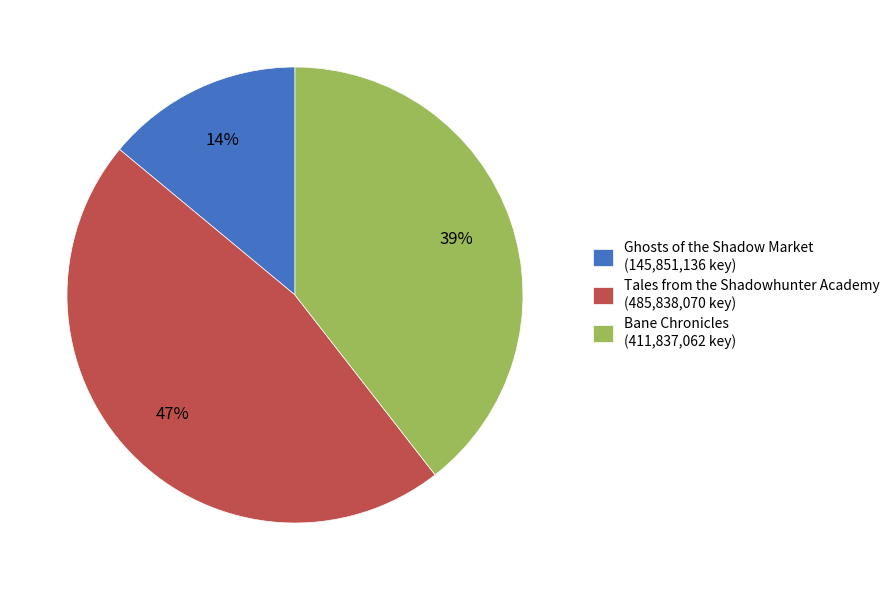

To the nearest percent, what is the average slice percentage?

33%